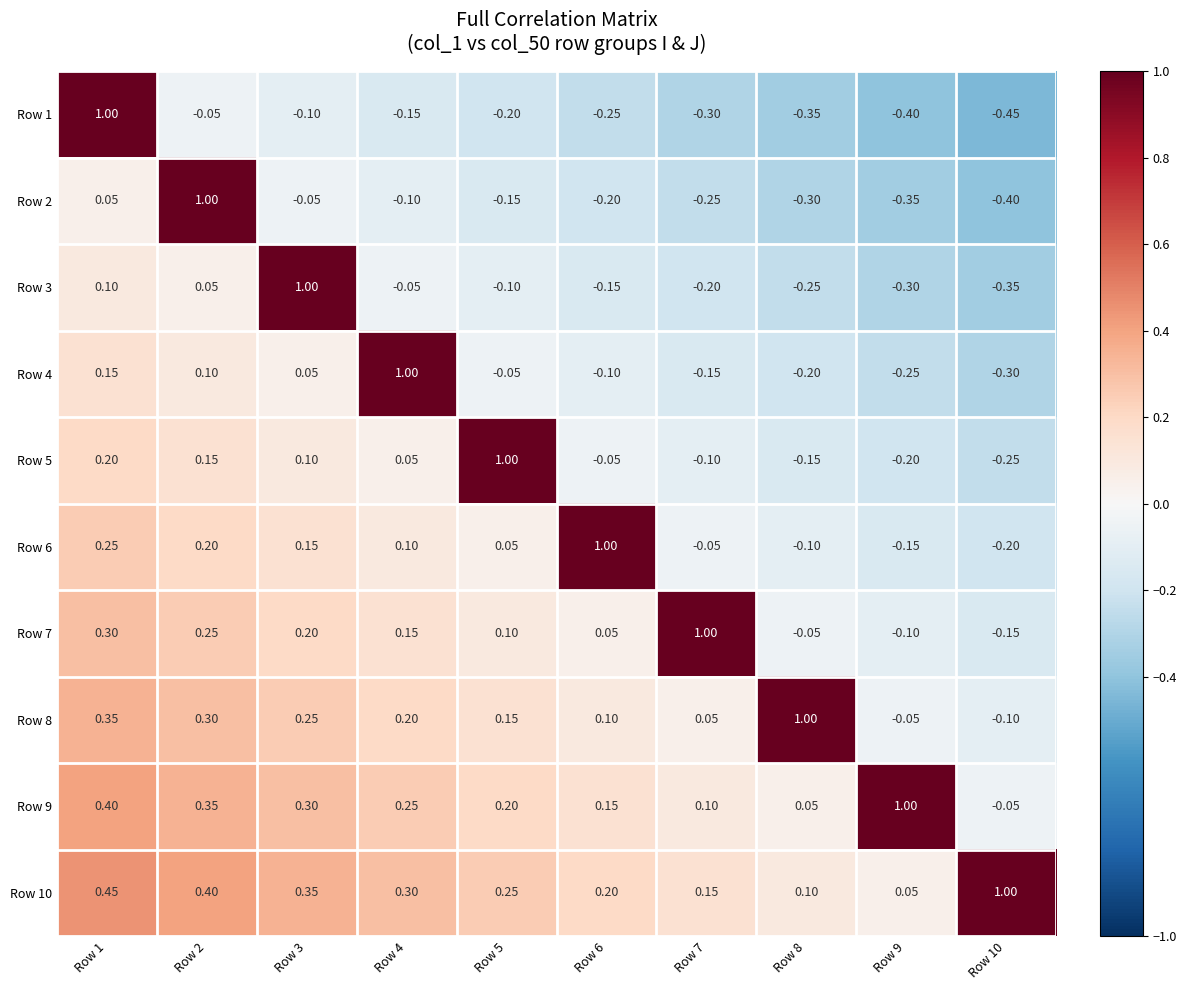

Is the value of Row 4 at Row 7 greater than the value of Row 5 at Row 3?

No